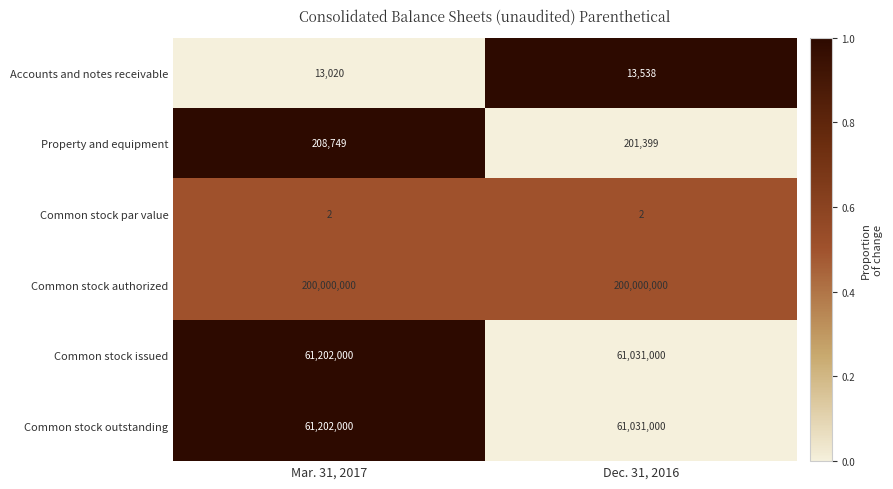

What is the difference between the Common stock outstanding values at Dec. 31, 2016 and Mar. 31, 2017?

171000